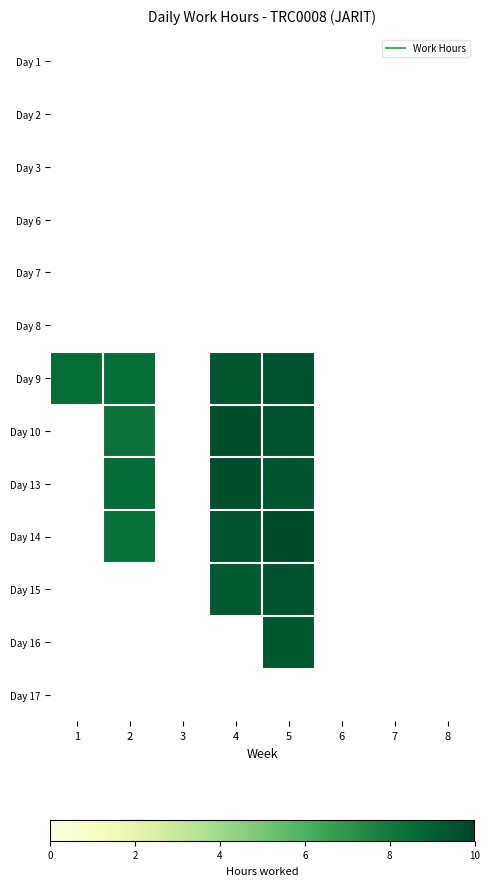

Between 6 and 7, which is larger?

7